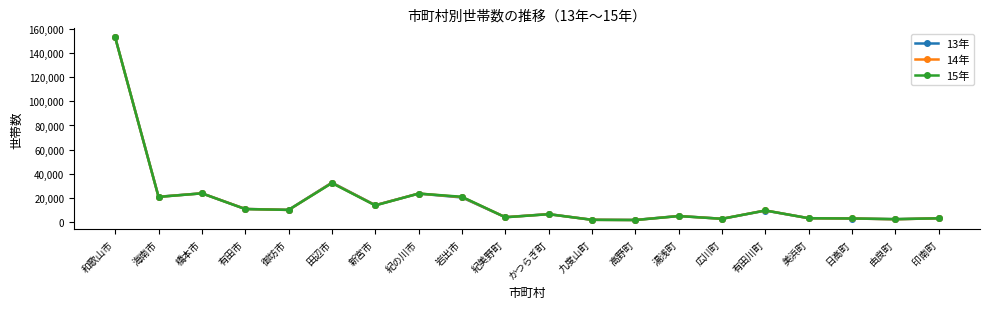

Where do 14年 and 13年 first cross each other?

和歌山市 and 海南市